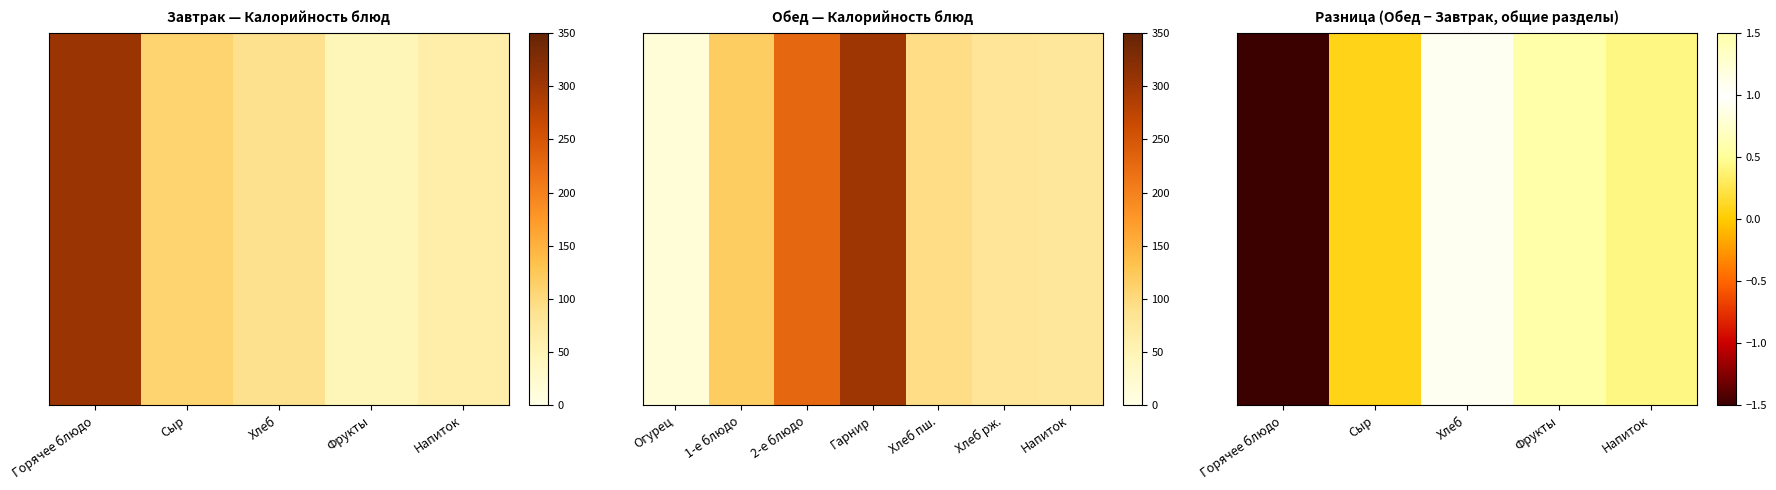

Between Хлеб and Сыр, which is larger?

Хлеб